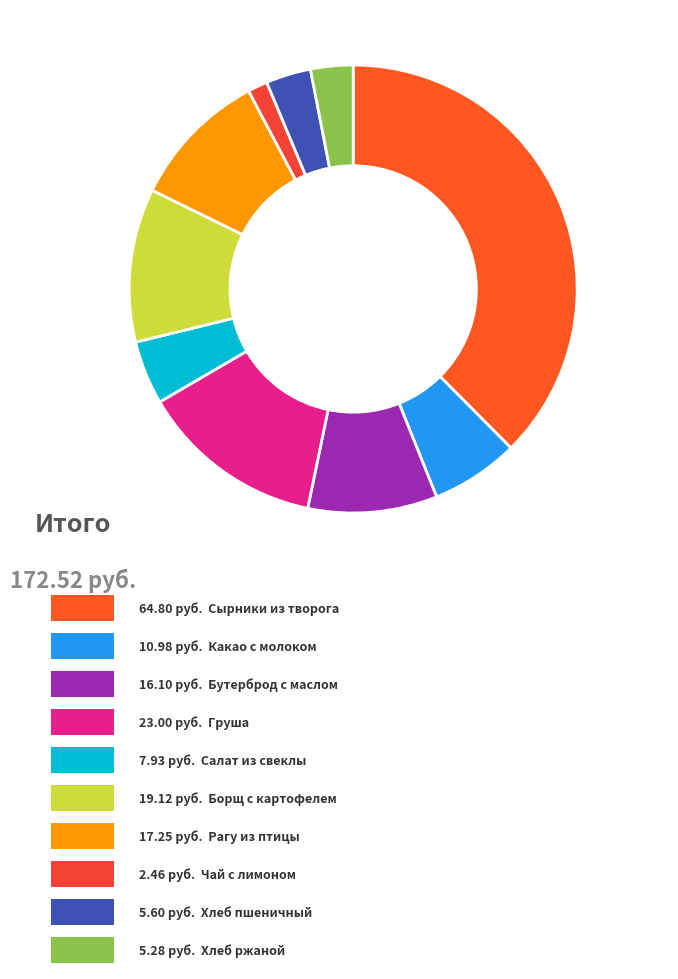

Count the number of slices in the pie.

10